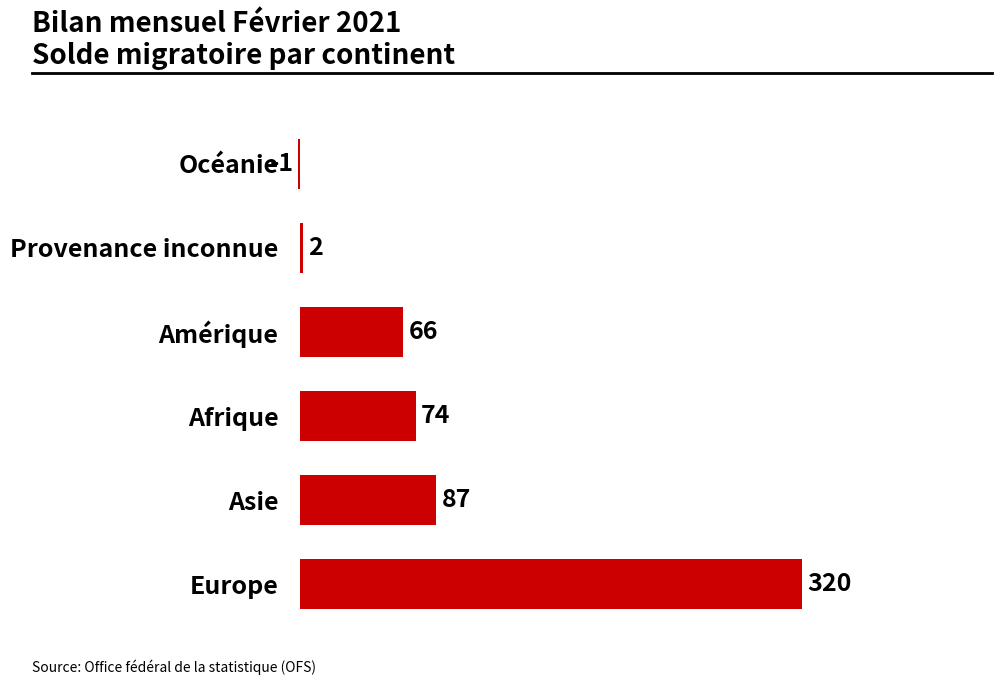

Is it true that the value at Océanie is -1?

True